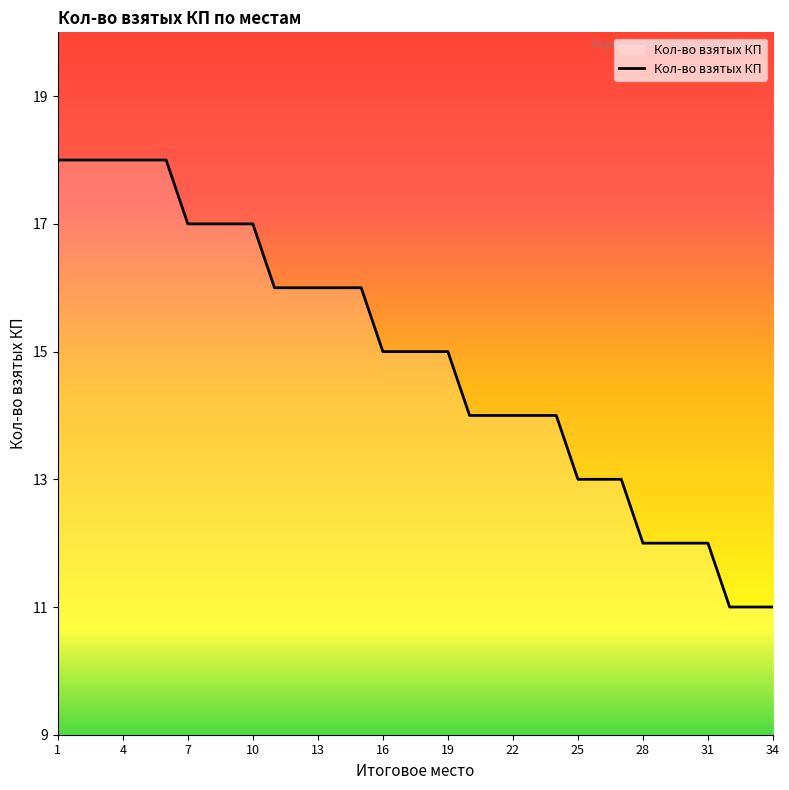

What is the smallest value displayed?

11